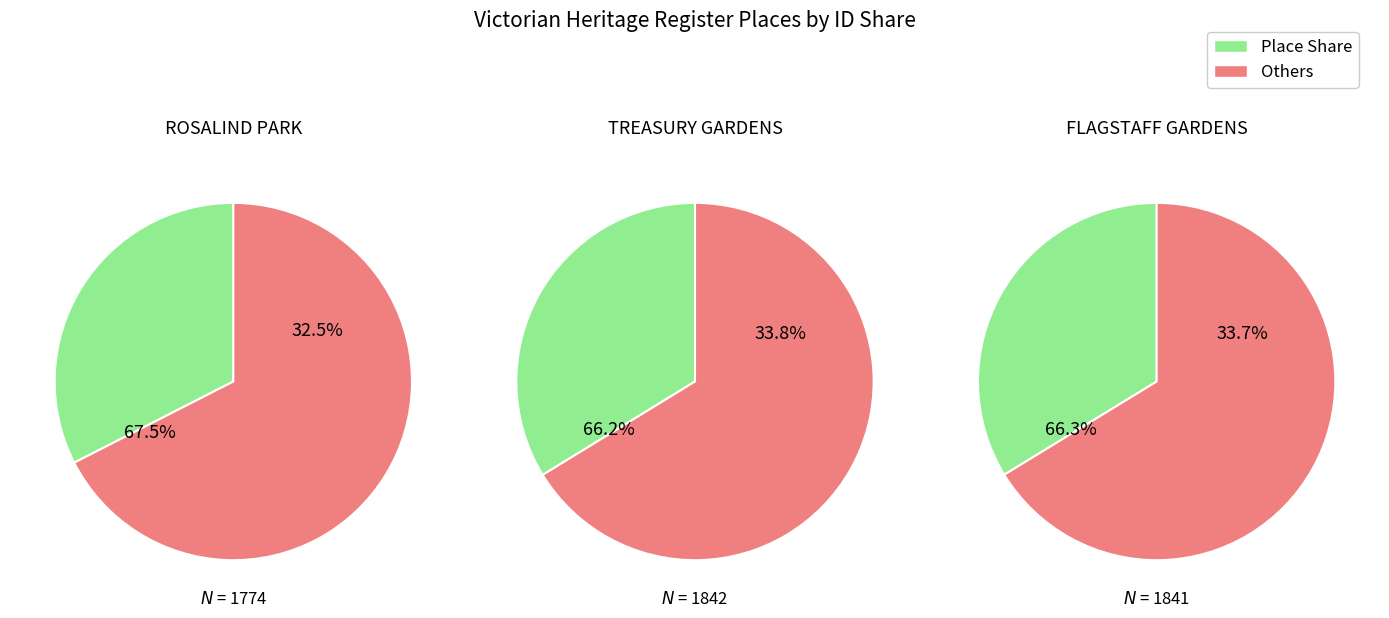

Does ROSALIND PARK account for over 50% of the chart?

No